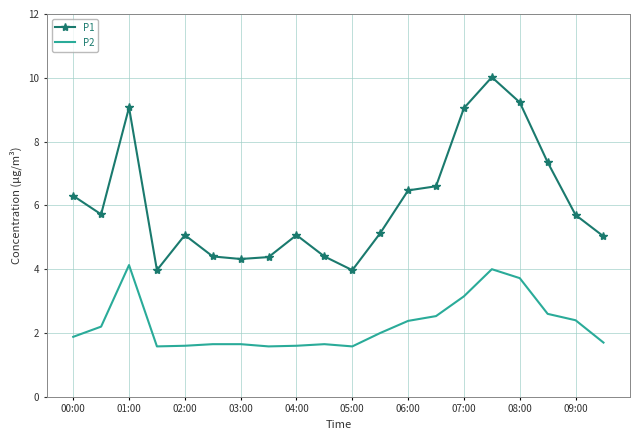

Rank the series by their maximum value, from highest to lowest.

P1, P2